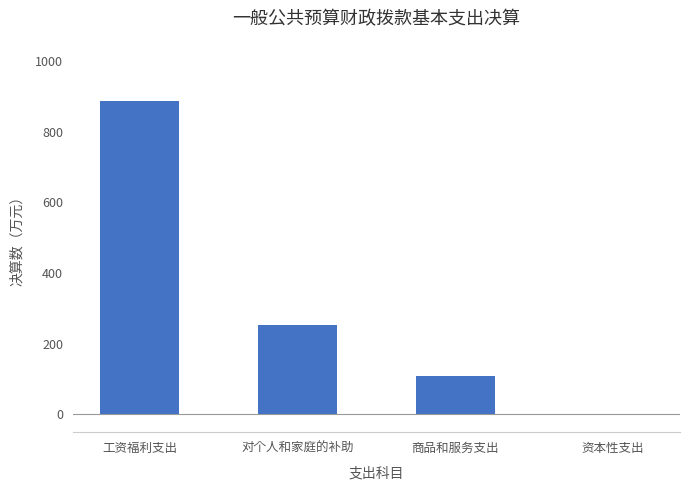

What is the sum of the values at 工资福利支出 and 商品和服务支出?

994.8